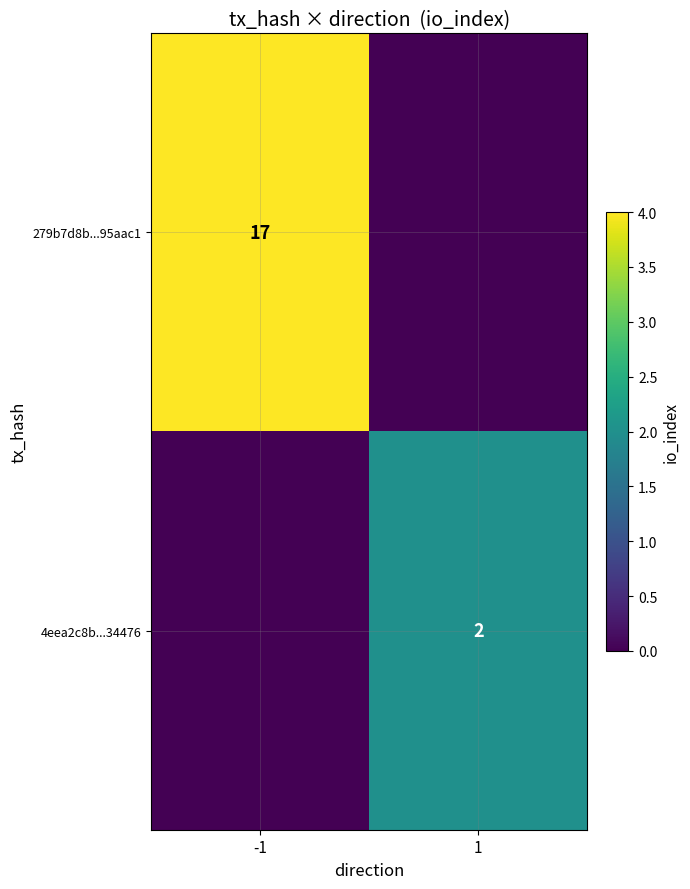

Is it true that 279b7d8b...95aac1 equals 4 at -1?

False